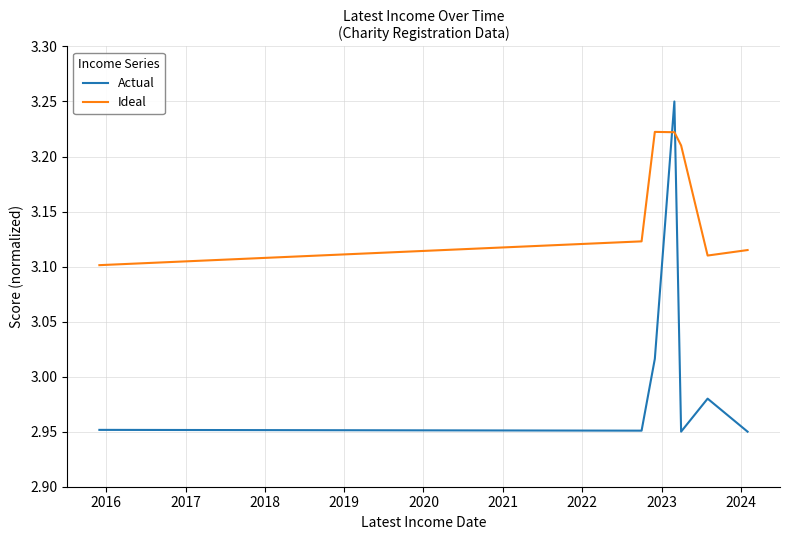

Which series ends up on top after the final intersection of Actual and Ideal?

Ideal